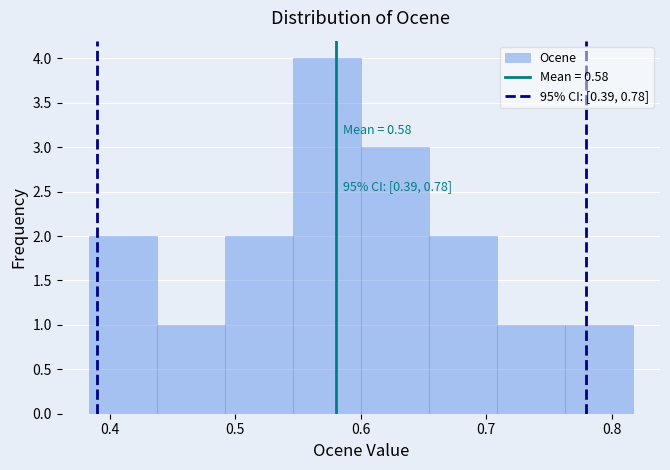

Which range on the x-axis has the tallest bar?

0.55 to 0.60